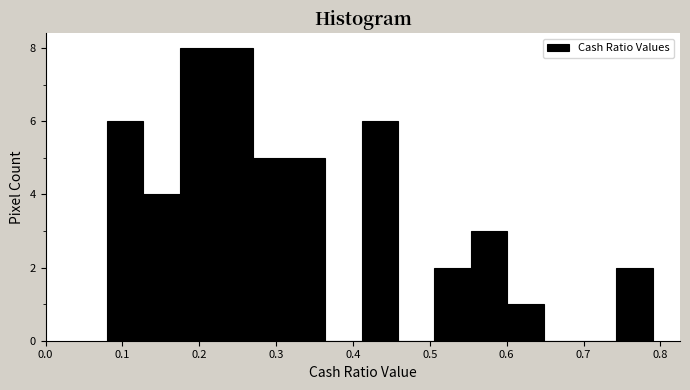

Reading left to right, transcribe this chart: for each bar, give the range it covers on the x-axis and its height. Neither the bar edges nor the heights are printed on the chart, so give them approximately, as read against the axes.

0.08 to 0.13: 6
0.13 to 0.17: 4
0.17 to 0.22: 8
0.22 to 0.27: 8
0.27 to 0.32: 5
0.32 to 0.36: 5
0.36 to 0.41: 0
0.41 to 0.46: 6
0.46 to 0.51: 0
0.51 to 0.55: 2
0.55 to 0.60: 3
0.60 to 0.65: 1
0.65 to 0.70: 0
0.70 to 0.74: 0
0.74 to 0.79: 2